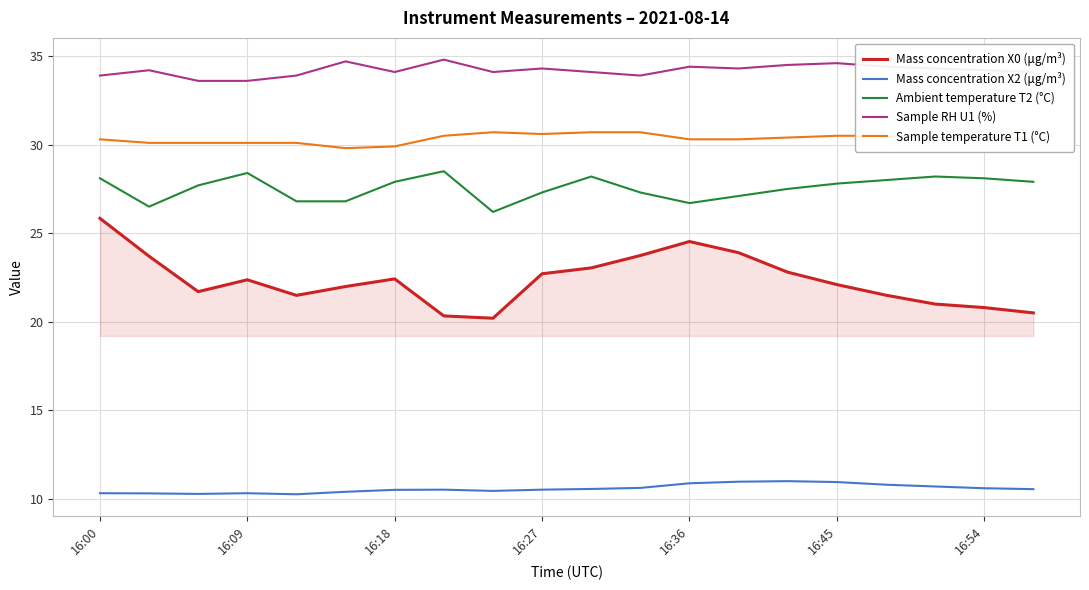

Which series has the widest spread of values?

Mass concentration X0 (μg/m³)